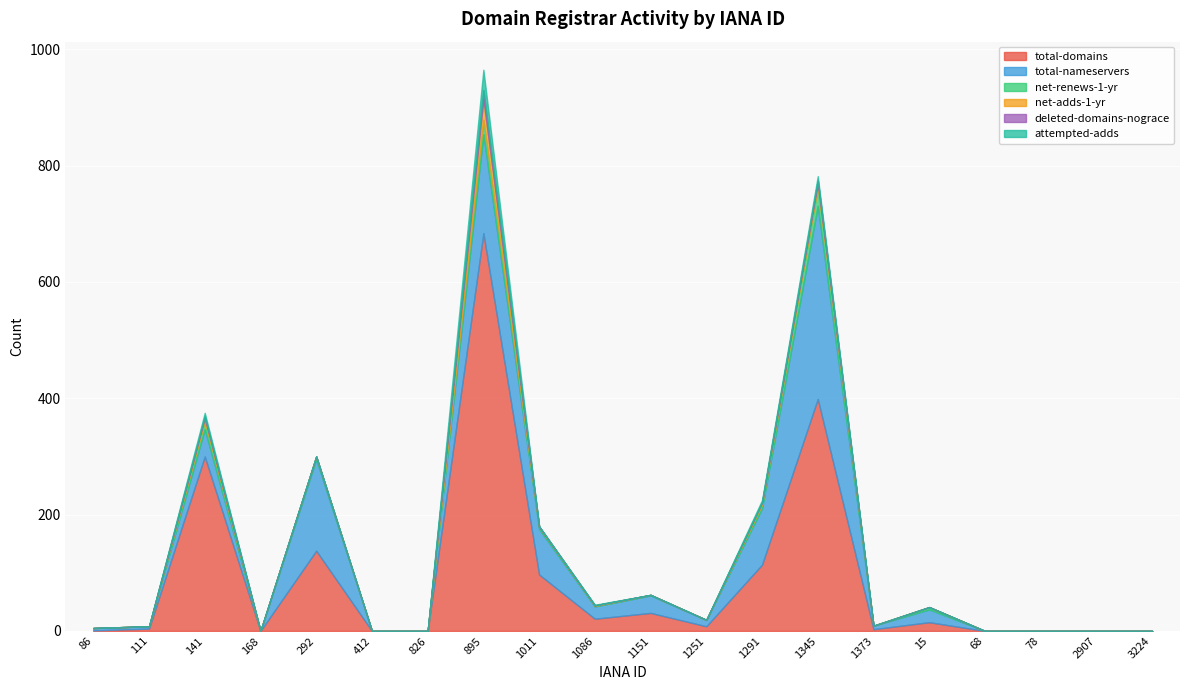

What are all the series names shown in the legend?

total-domains, total-nameservers, net-renews-1-yr, net-adds-1-yr, deleted-domains-nograce, attempted-adds